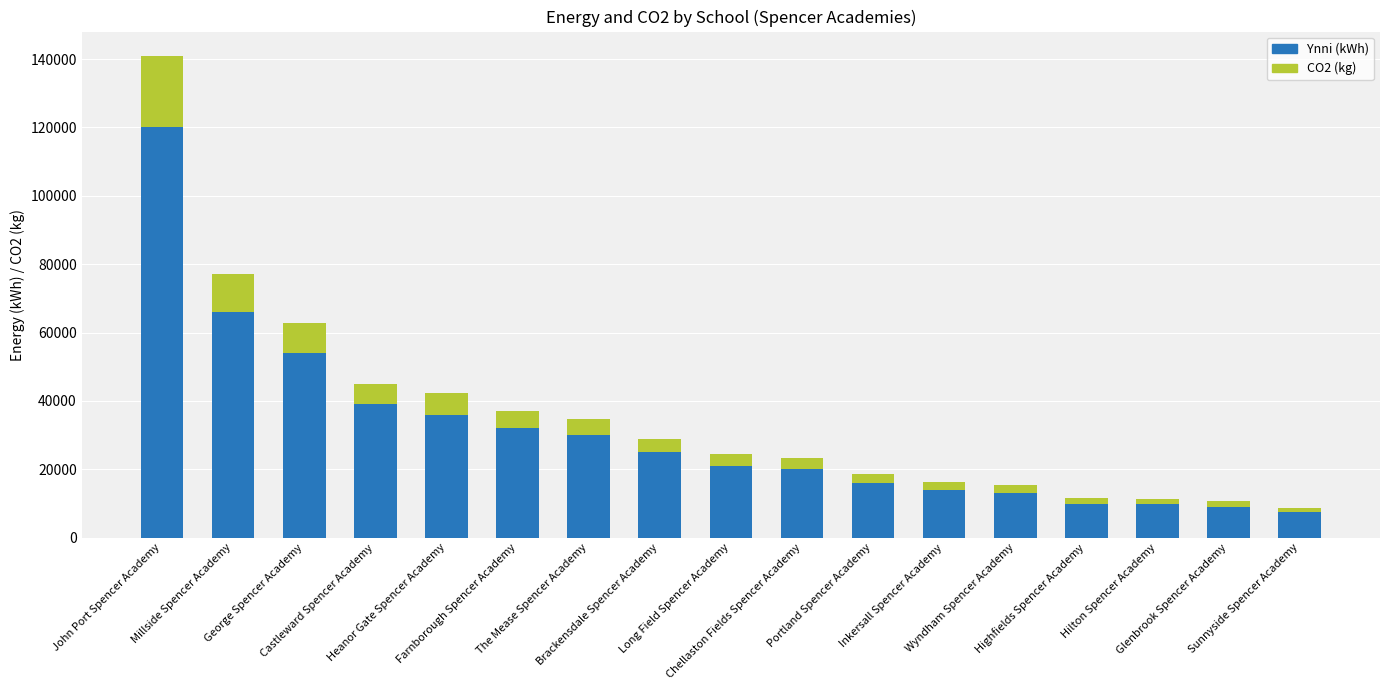

What is the sum of all Ynni (kWh) values?

522300